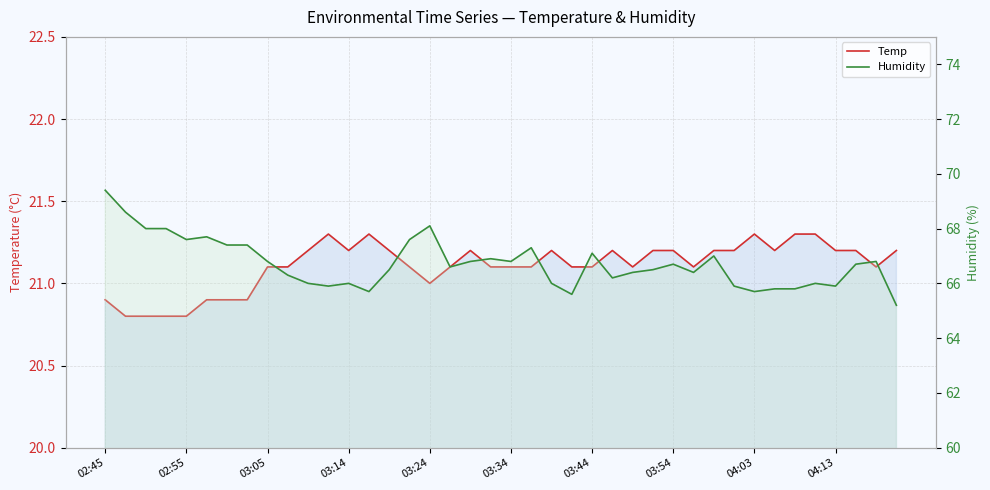

What is the sum of all Humidity values?

2669.1